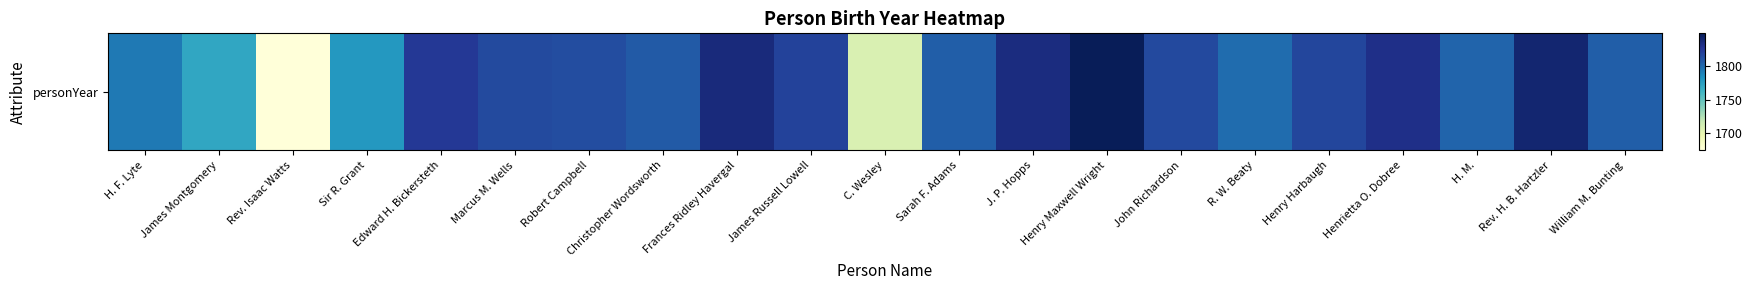

Count the number of values greater than 1814.

10